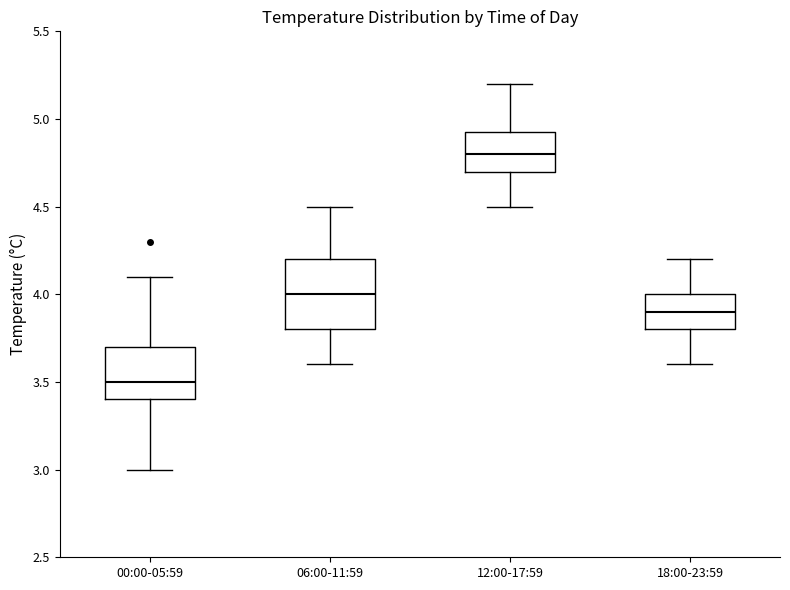

Reading left to right, read every box against the y-axis: the position of its median line, the range the box covers, and the ends of its whiskers. The values are not printed on the chart, so give them approximately, as read against the axis.

00:00-05:59: median 3.50, box 3.40 to 3.70, whiskers 3.00 to 4.10
06:00-11:59: median 4.00, box 3.80 to 4.20, whiskers 3.60 to 4.50
12:00-17:59: median 4.80, box 4.70 to 4.95, whiskers 4.50 to 5.20
18:00-23:59: median 3.90, box 3.80 to 4.00, whiskers 3.60 to 4.20